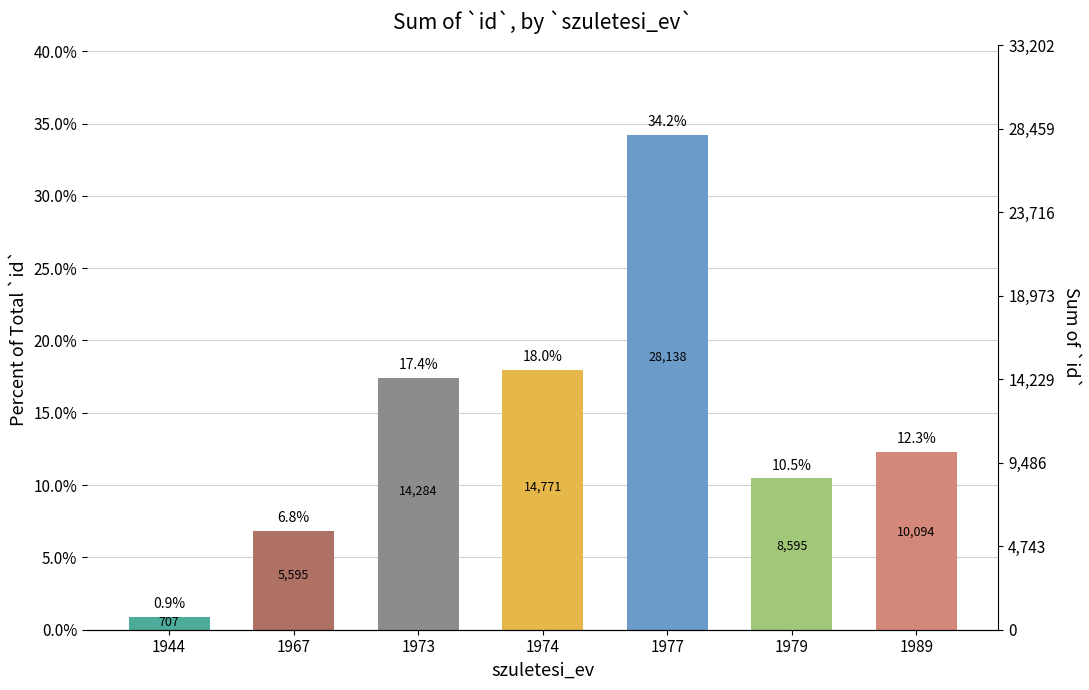

Rank the categories by value from highest to lowest.

1977, 1974, 1973, 1989, 1979, 1967, 1944